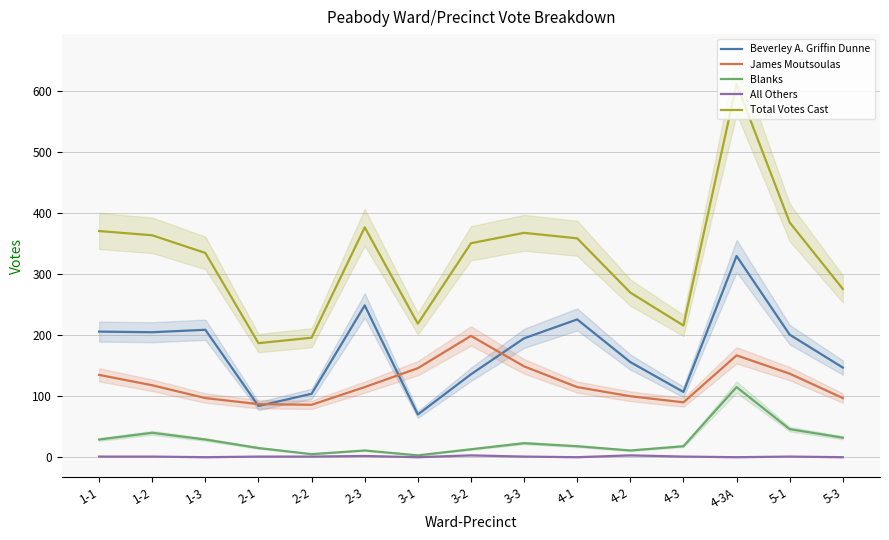

What are all the series names shown in the legend?

Beverley A. Griffin Dunne, James Moutsoulas, Blanks, All Others, Total Votes Cast